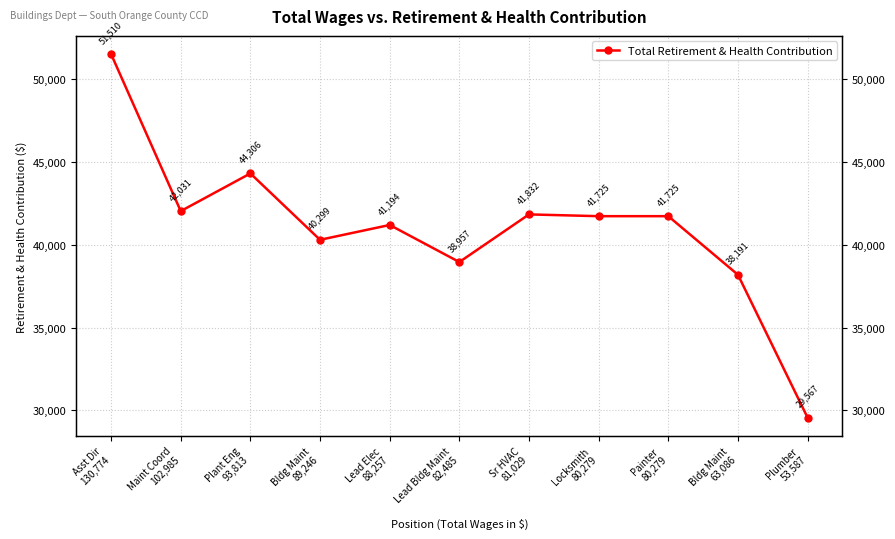

What is the difference between the values at Bldg Maint
89,246 and Plant Eng
93,813?

4007